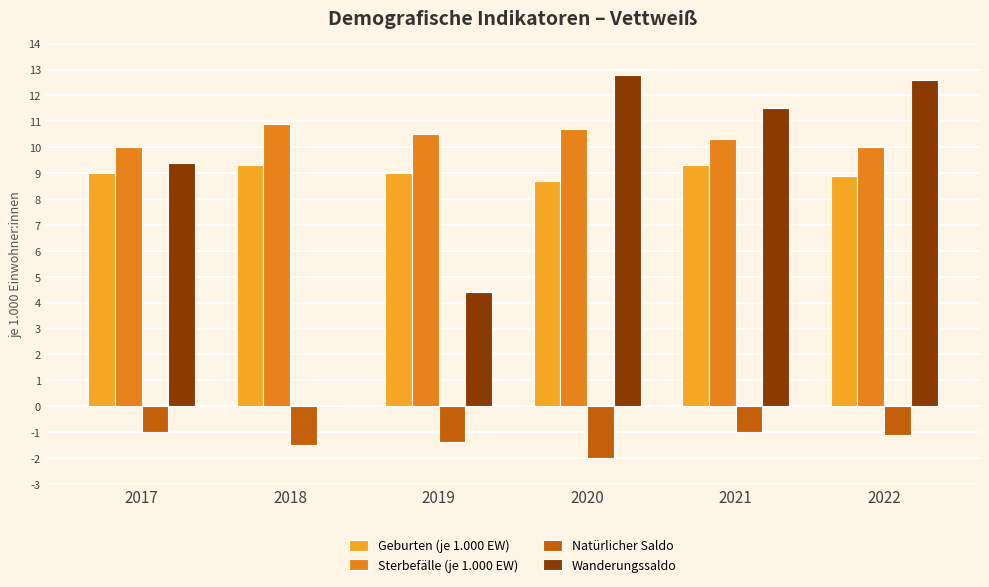

Between 2018 and 2021, which series saw the biggest shift?

Wanderungssaldo